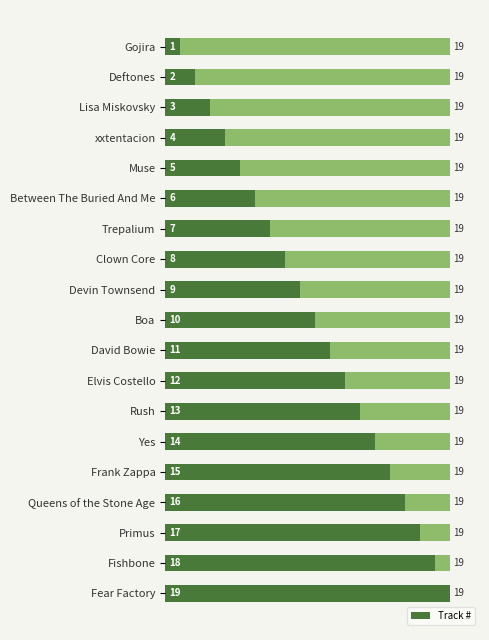

Does the chart contain stacked bars?

No